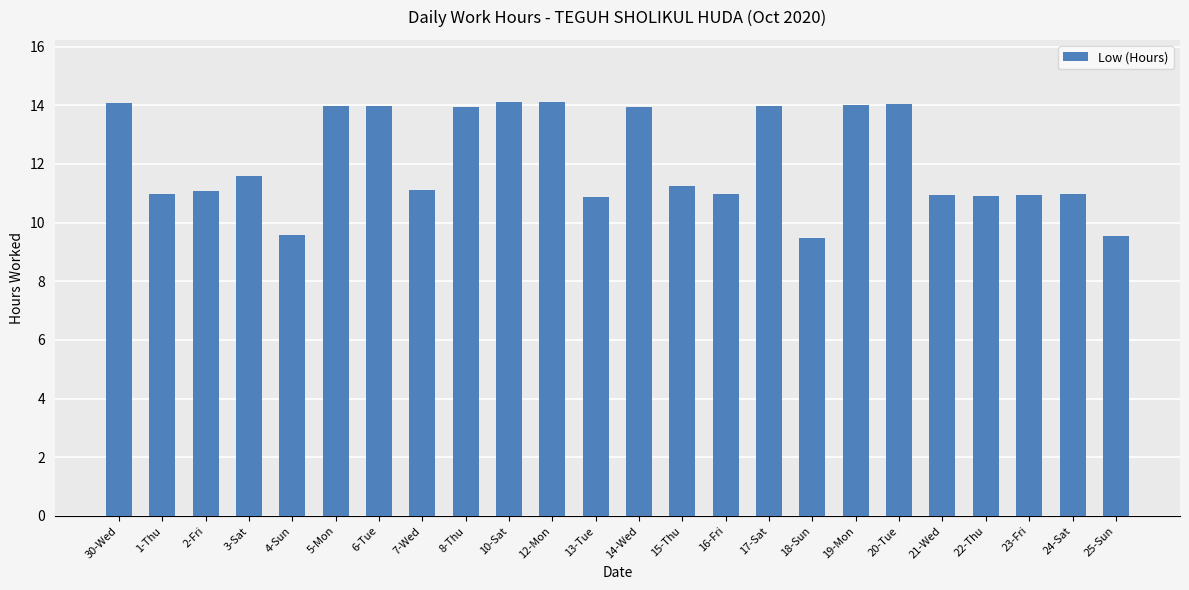

What is the change in value from 5-Mon to 24-Sat?

-3.0